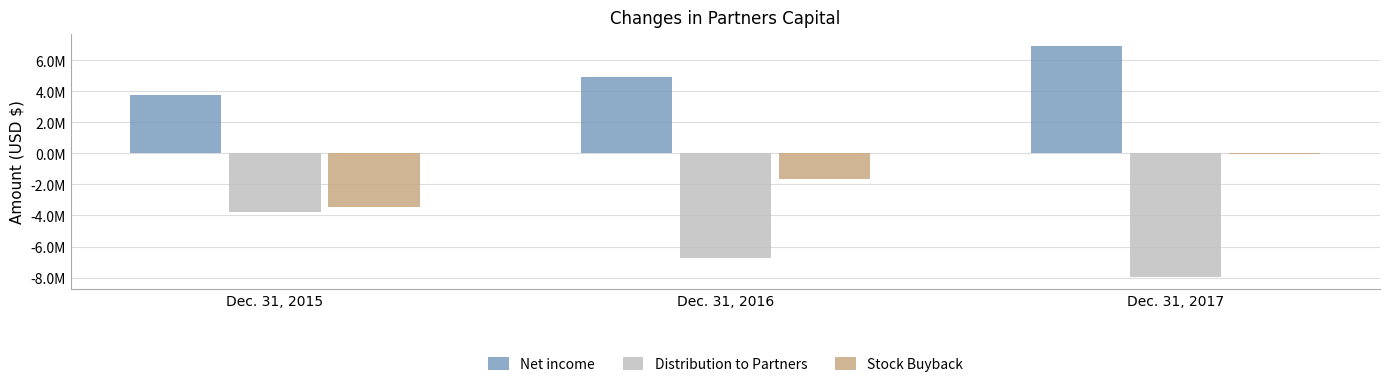

Is it true that Stock Buyback equals -1634945 at Dec. 31, 2016?

True